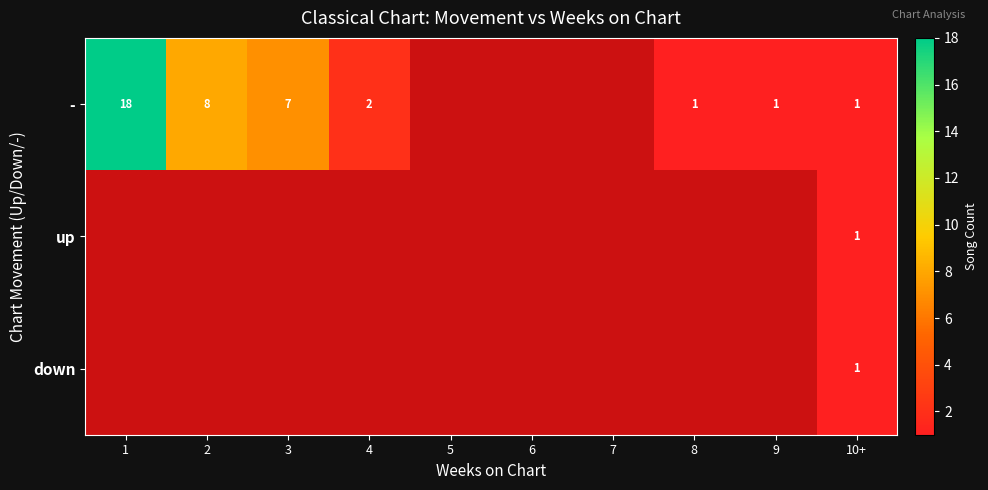

What is the total value across all series at 10+?

3